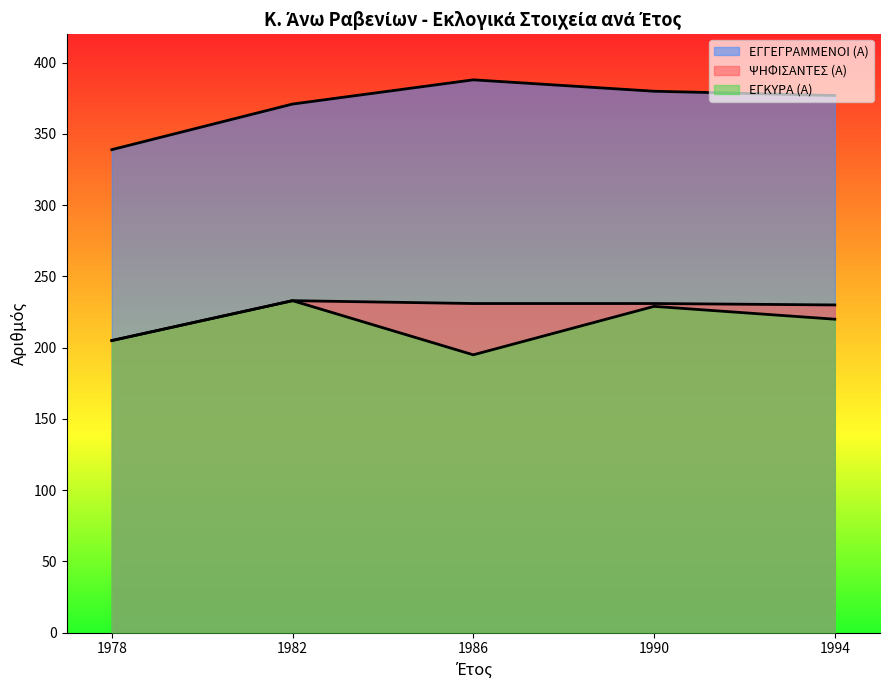

Which category has the lowest value across all series?

1986